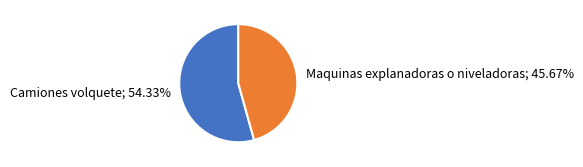

The Camiones volquete slice represents 45% of the pie. True or false?

False